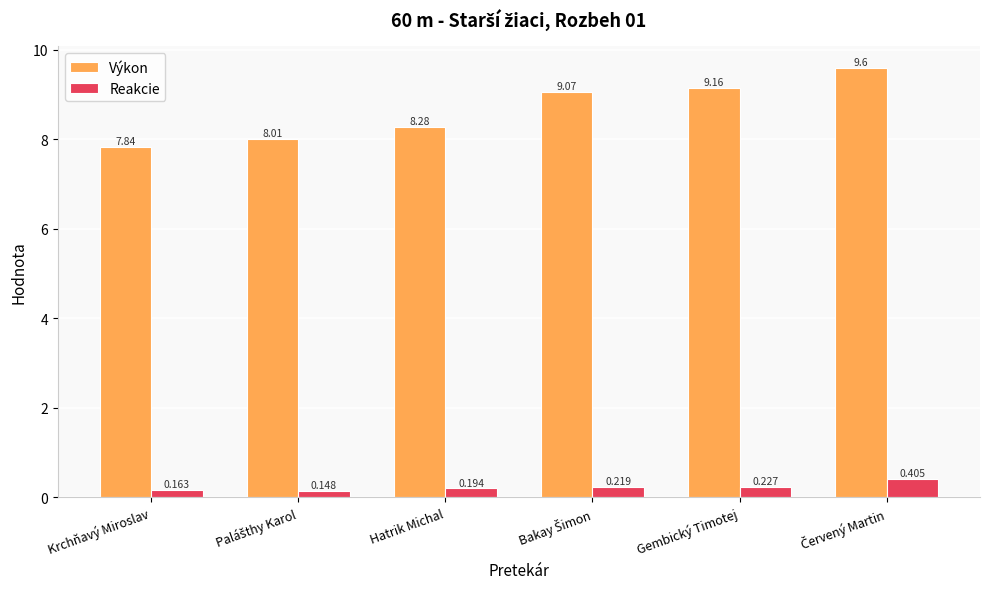

Which series has the largest total across all categories?

Výkon